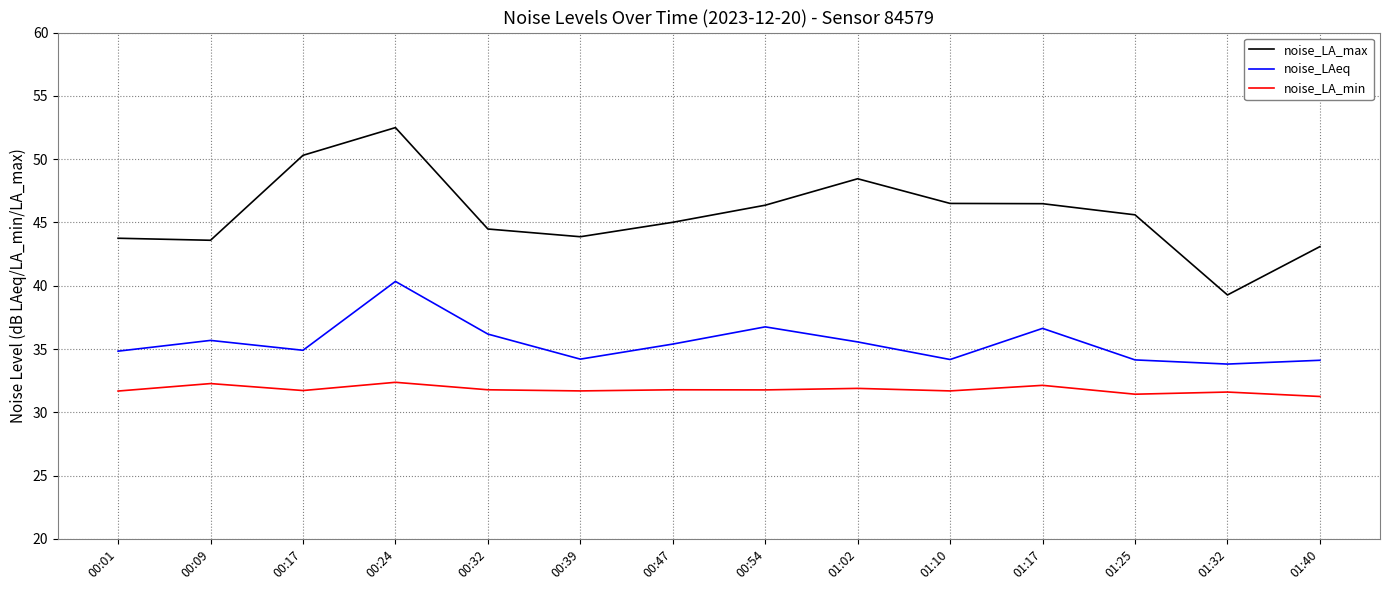

What is the total value across all series at 00:01?

110.3